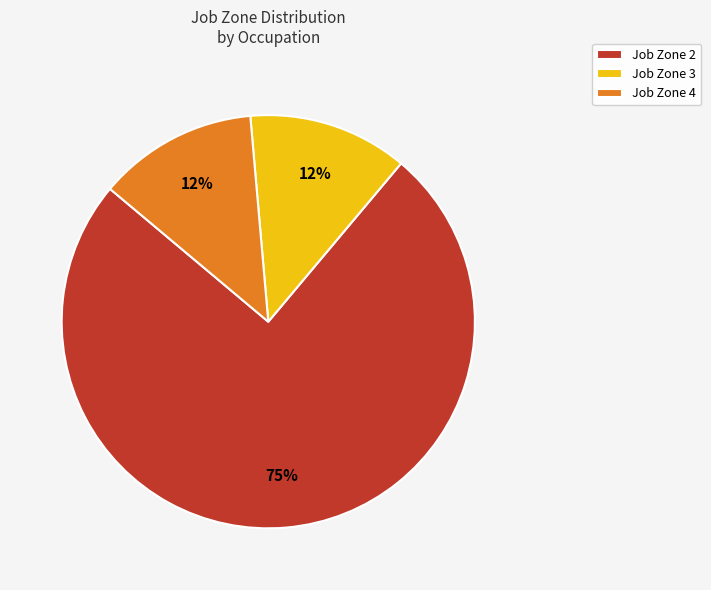

Between Job Zone 2 and Job Zone 4, which is larger?

Job Zone 2